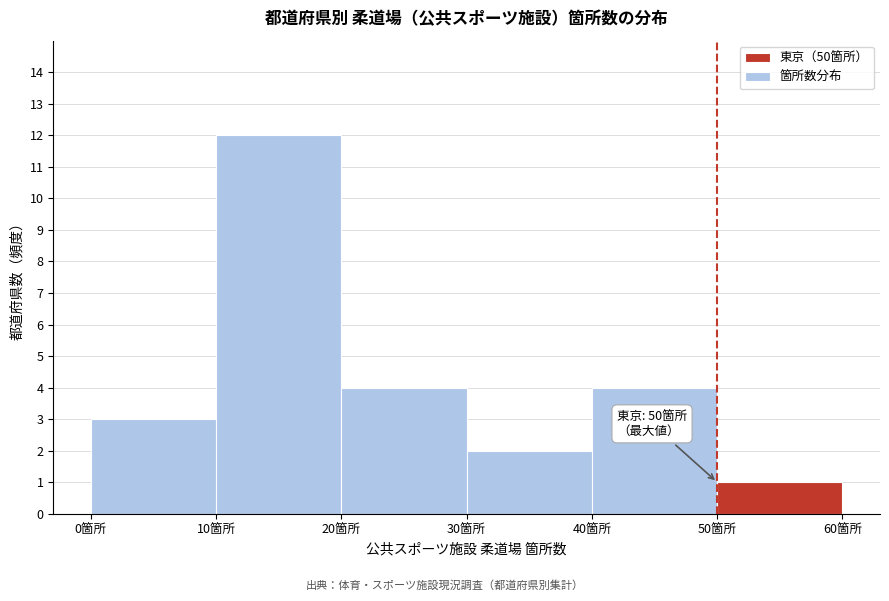

Which range on the x-axis has the tallest bar?

10 to 20